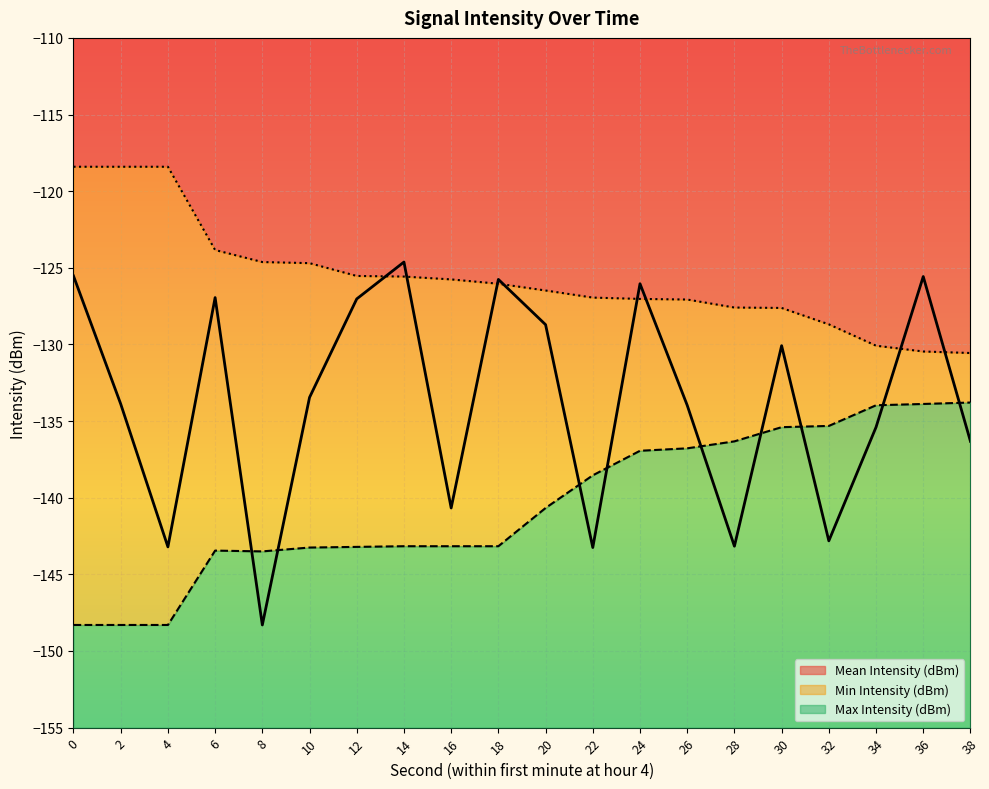

True or false: Mean Intensity (dBm) has more than 0 interior local peaks.

True